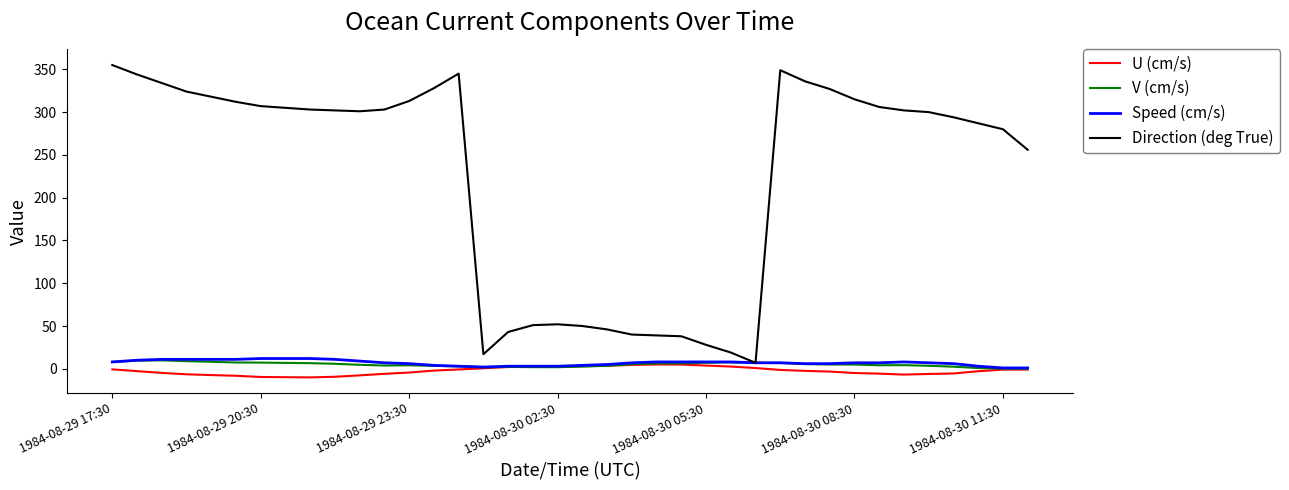

What is the maximum value shown in the chart?

355.0